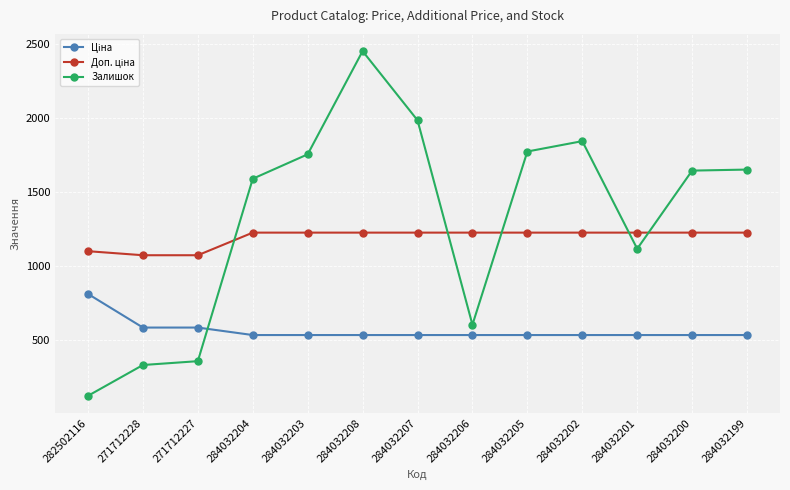

What is the difference between the highest and lowest values at 284032203?

1220.6